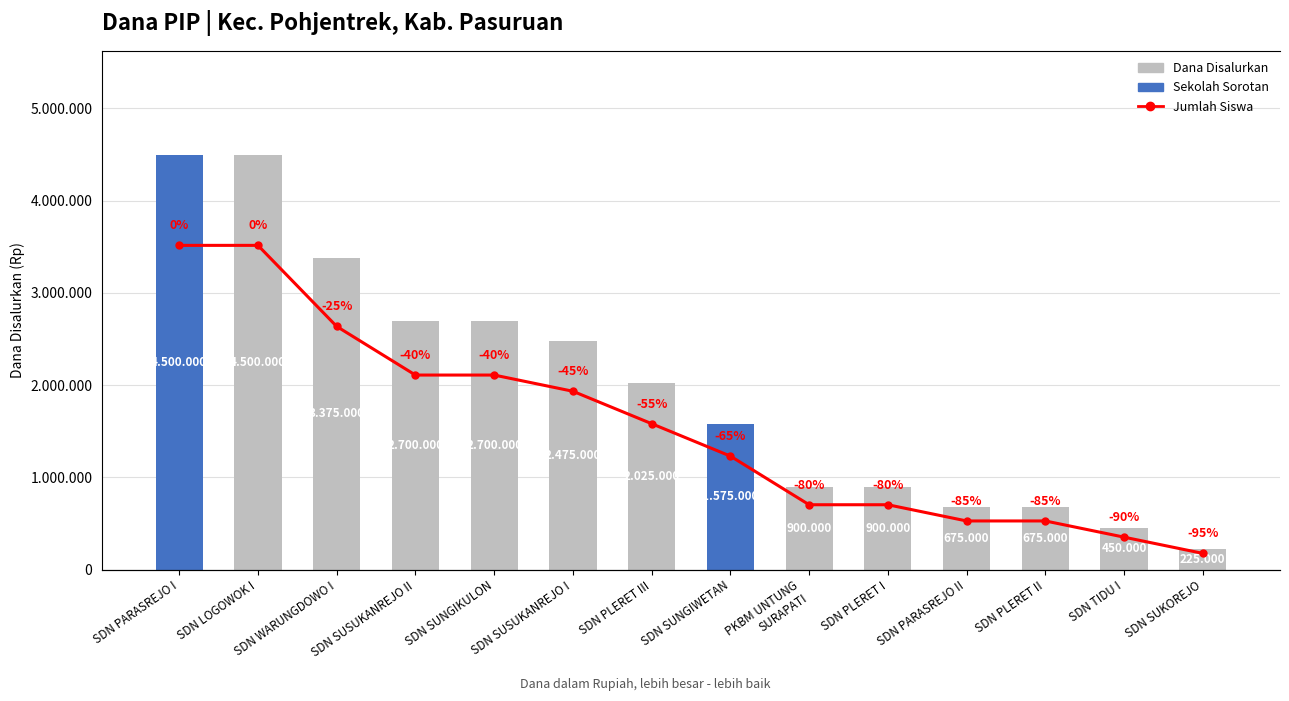

At which label does the data first exceed 9?

SDN PARASREJO I